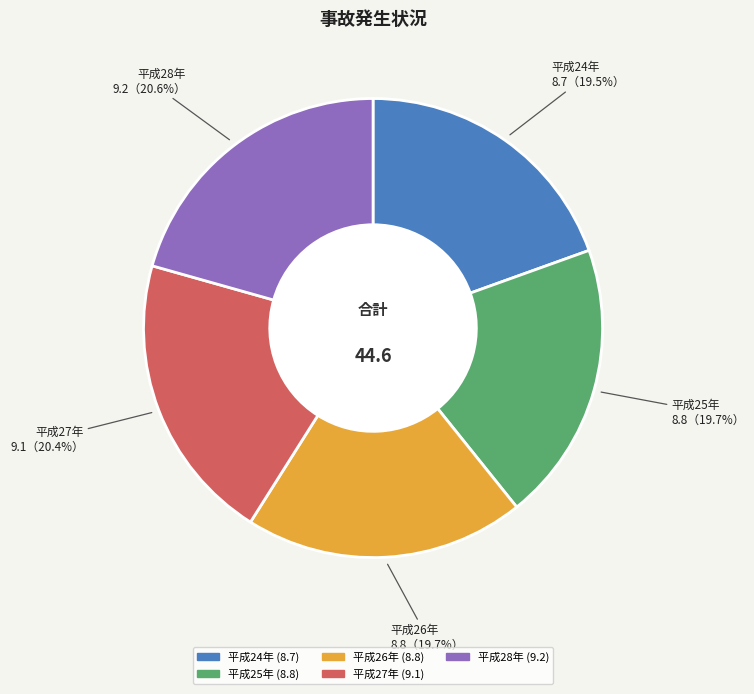

True or false: 平成26年 accounts for 20% of the total.

True